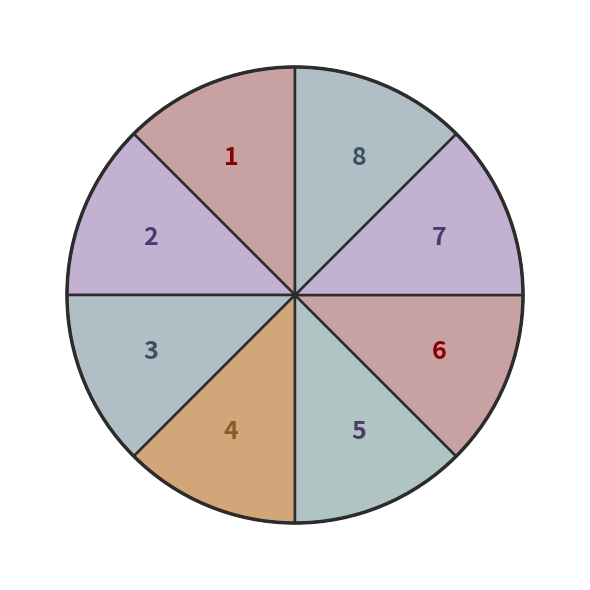

The 8 slice represents 12% of the pie. True or false?

True